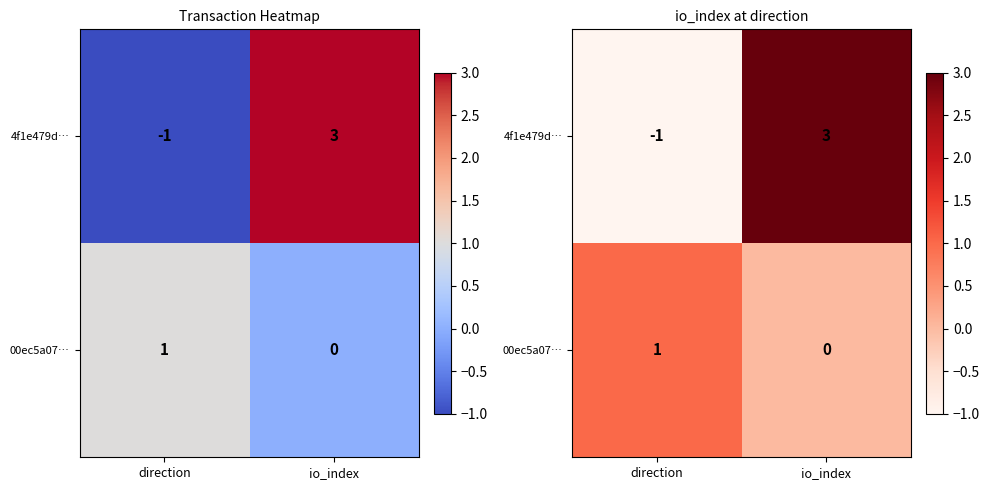

The 00ec5a07… series shows 0 at direction. True or false?

False